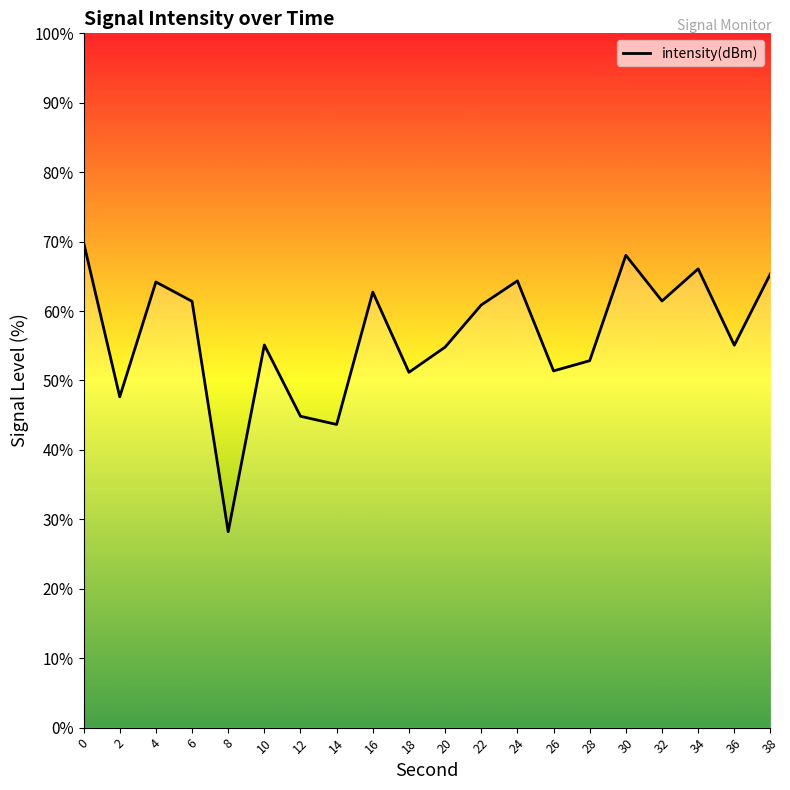

What is the difference between the maximum and minimum values?

41.7